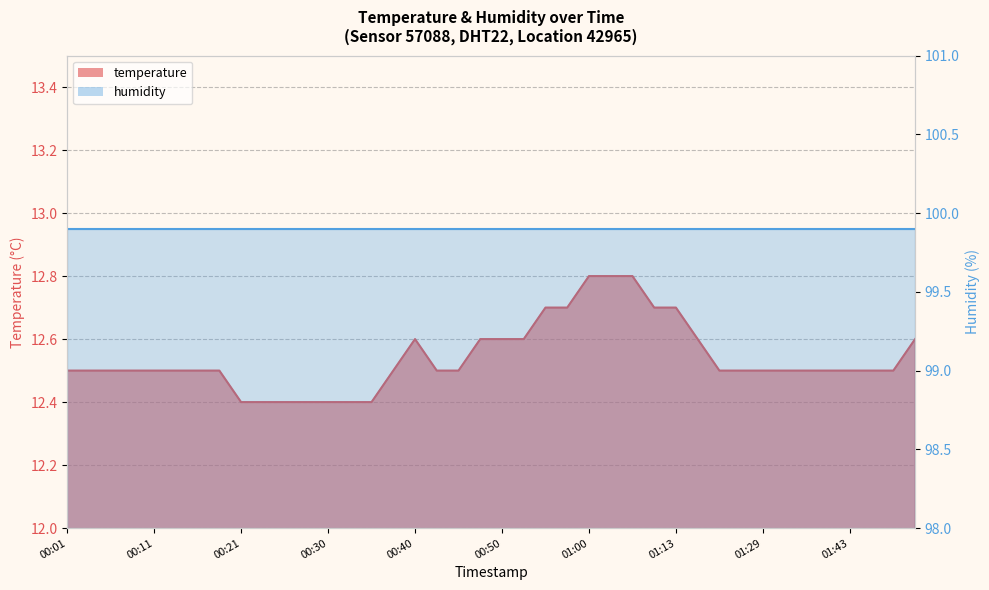

Rank the categories by value from highest to lowest.

01:00, 01:02, 01:05, 00:55, 00:57, 01:10, 01:13, 00:40, 00:48, 00:50, 00:52, 01:18, 01:50, 00:01, 00:03, 00:06, 00:08, 00:11, 00:13, 00:16, 00:18, 00:38, 00:43, 00:45, 01:21, 01:24, 01:29, 01:32, 01:37, 01:40, 01:43, 01:45, 01:48, 00:21, 00:23, 00:26, 00:28, 00:30, 00:33, 00:35